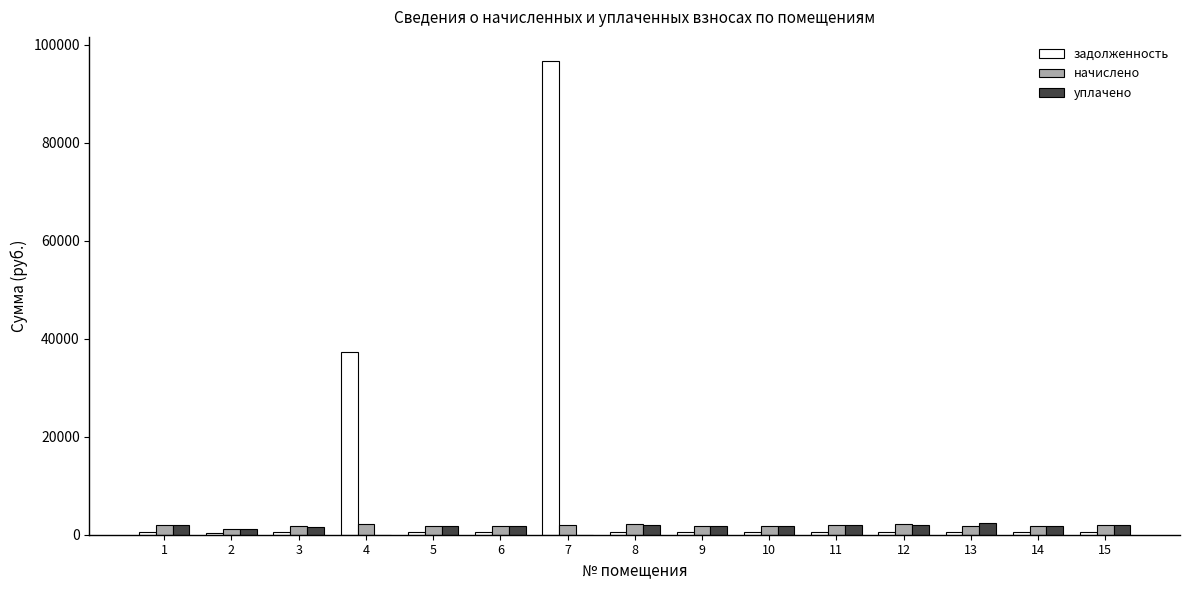

What are all the series names shown in the legend?

задолженность, начислено, уплачено